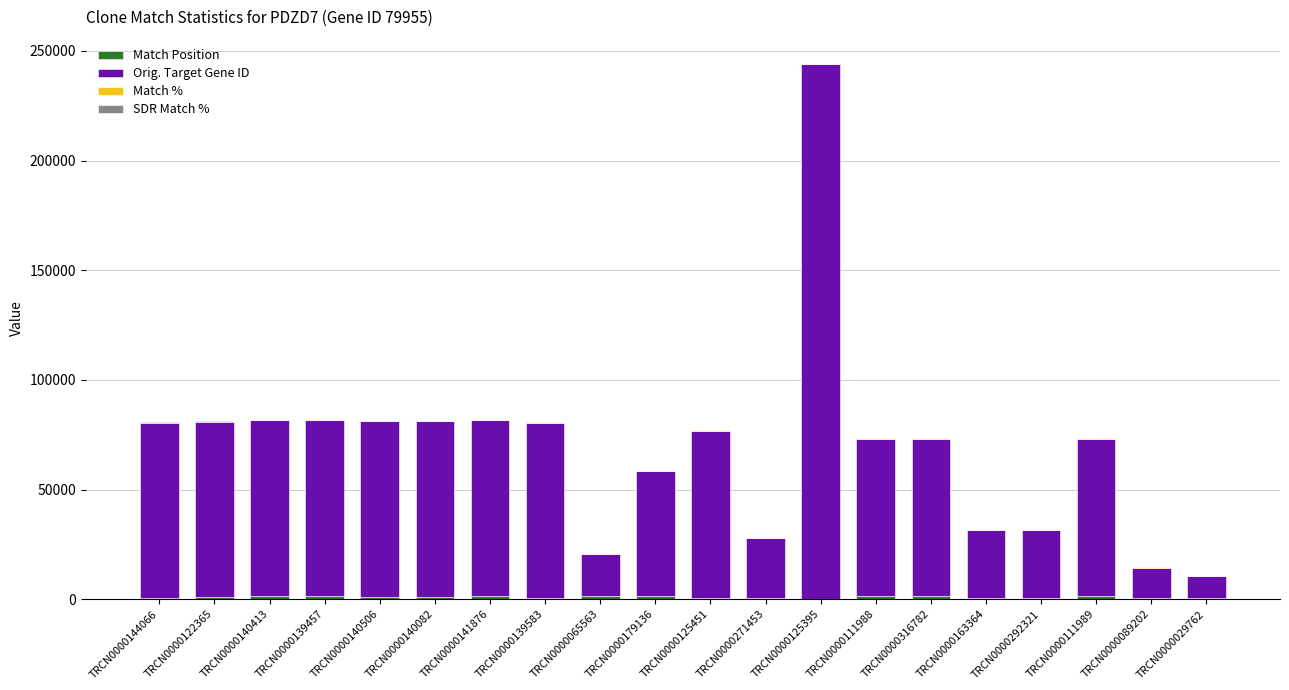

At which category is the sum across all series the highest?

TRCN0000125395